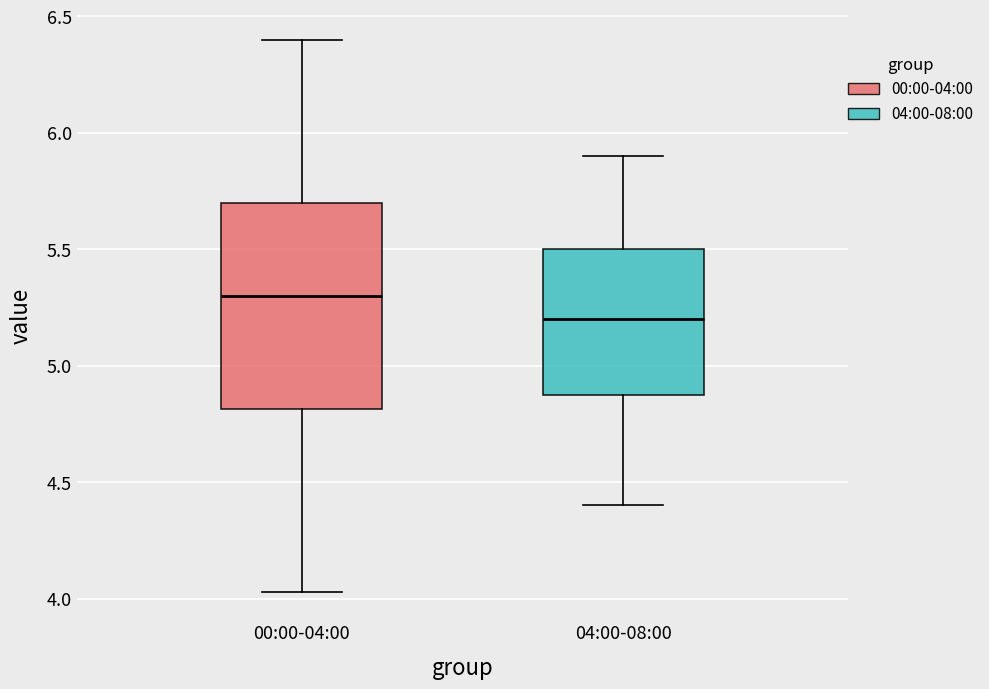

Reading left to right, read every box against the y-axis: the position of its median line, the range the box covers, and the ends of its whiskers. The values are not printed on the chart, so give them approximately, as read against the axis.

00:00-04:00: median 5.30, box 4.80 to 5.70, whiskers 4.05 to 6.40
04:00-08:00: median 5.20, box 4.90 to 5.50, whiskers 4.40 to 5.90